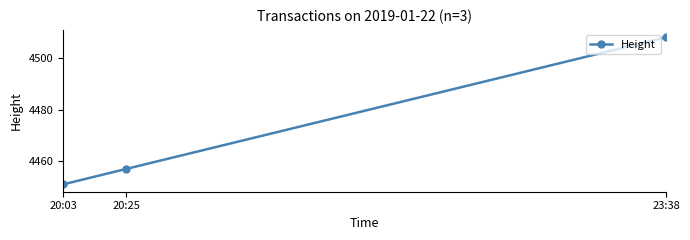

What is the difference between the values at 20:03 and 23:38?

57